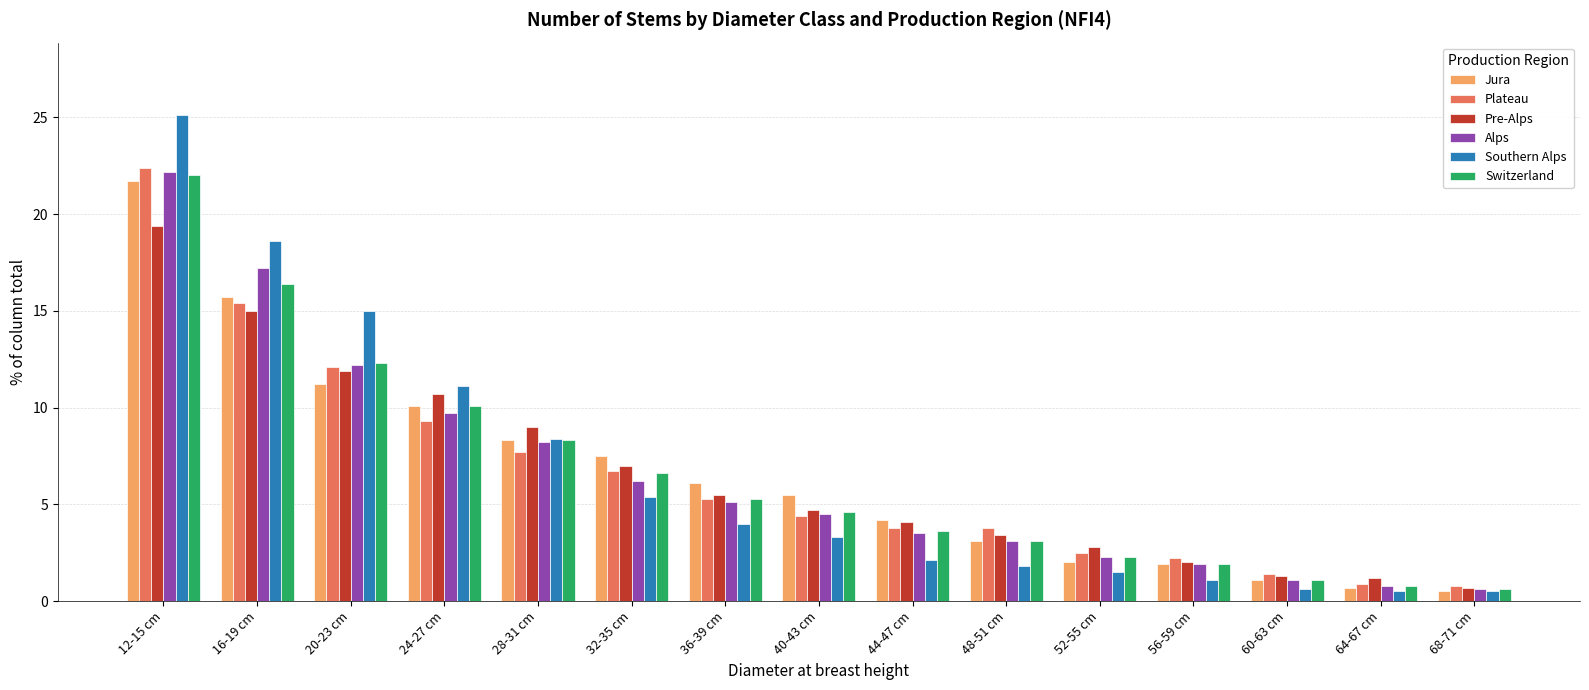

What is the smallest value displayed?

0.5